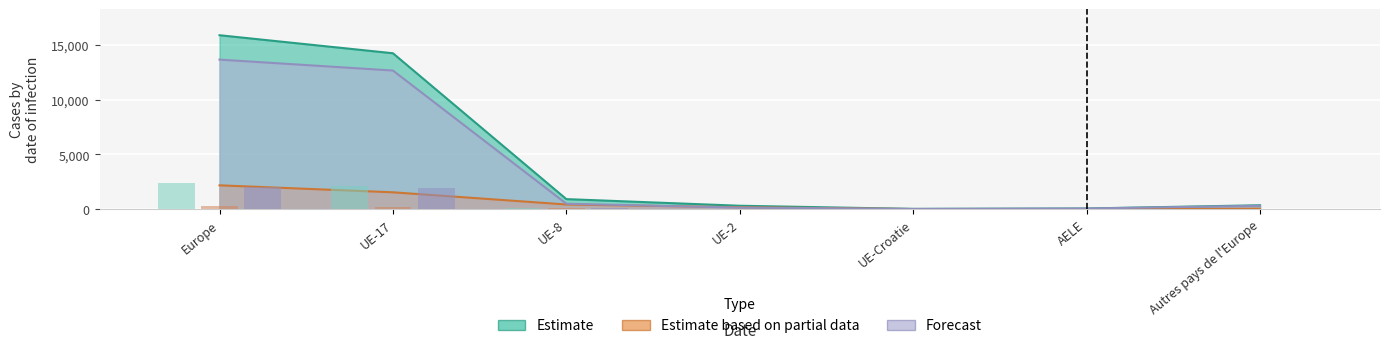

What is the maximum value shown in the chart?

15911.0